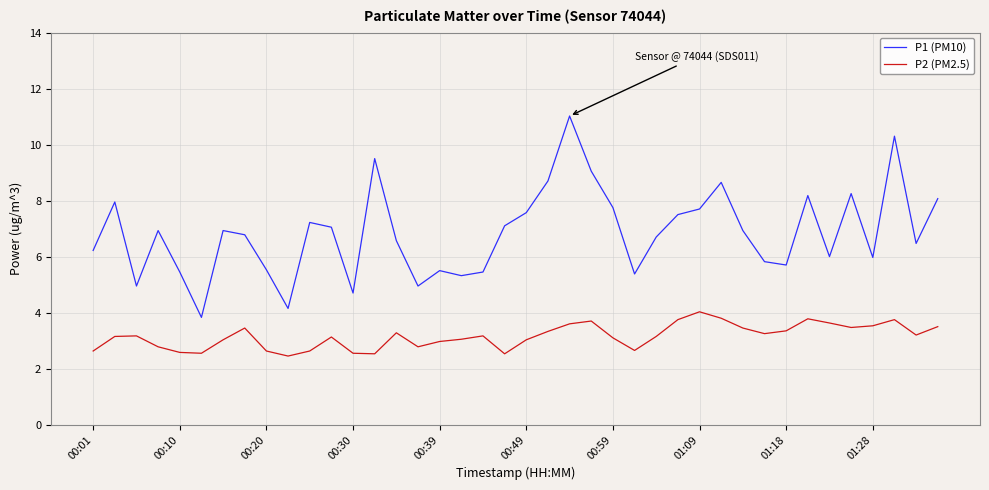

What is the lowest value of the P1 (PM10) series?

3.8